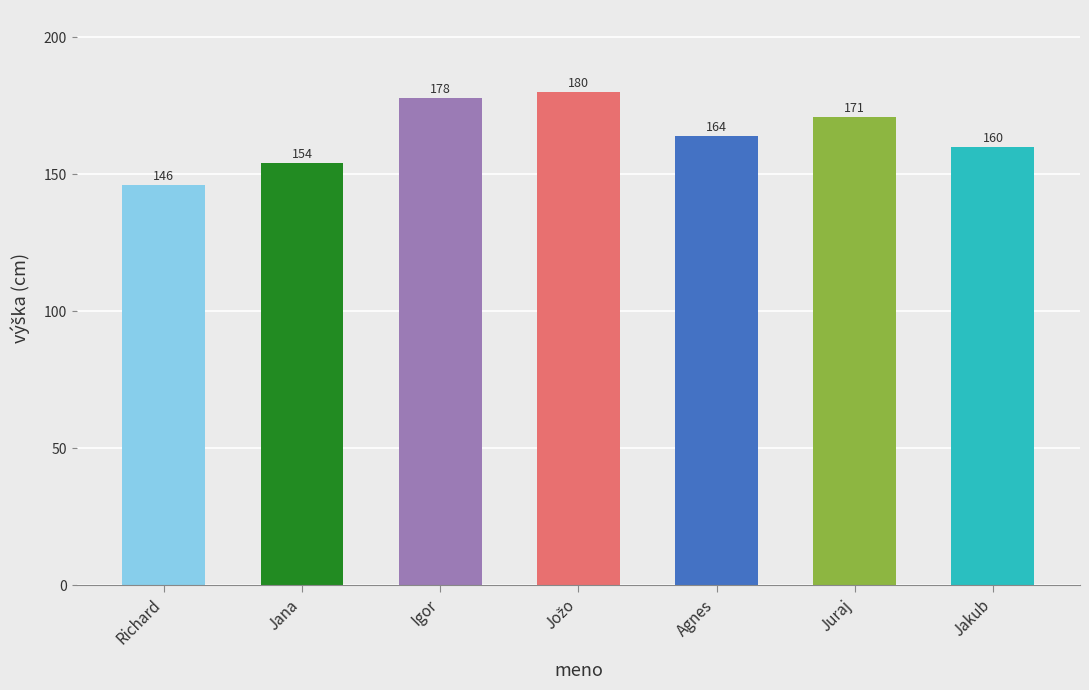

What is the value of the 3rd bar from the left?

178